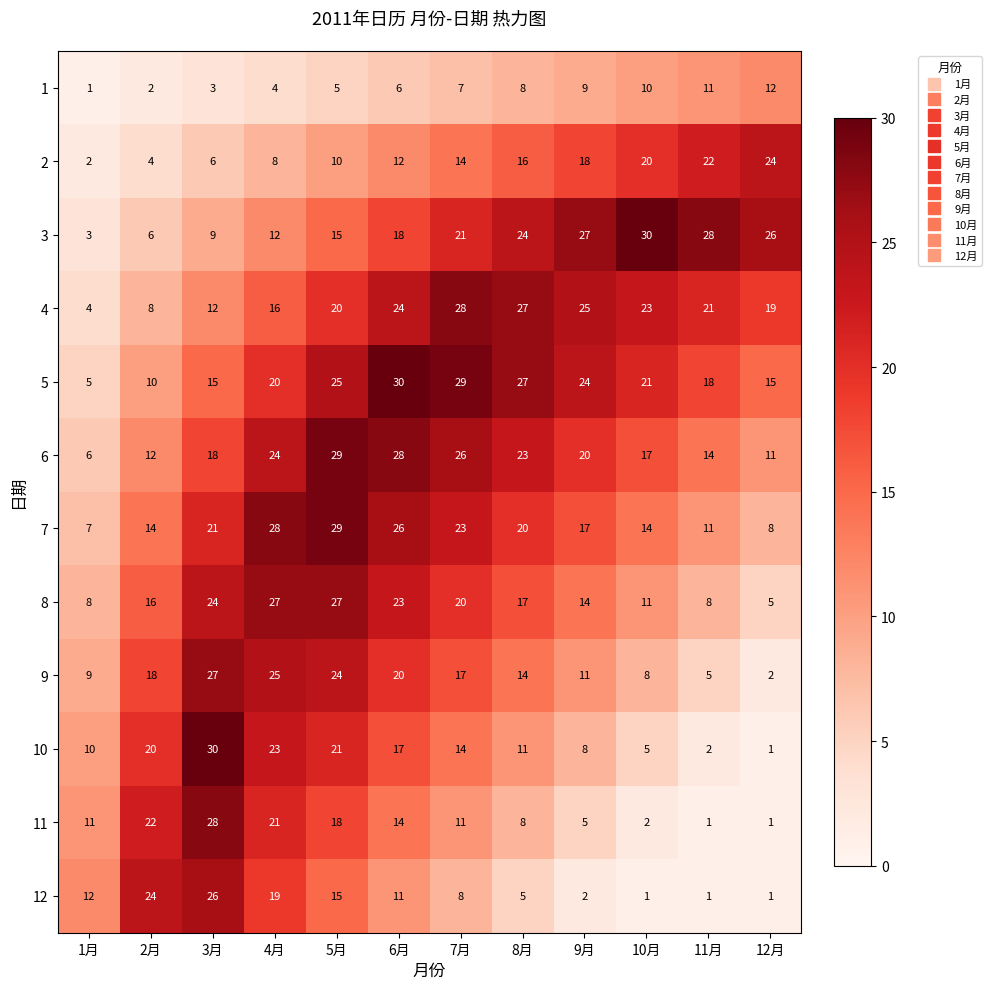

What is the highest value of the 10 series?

30